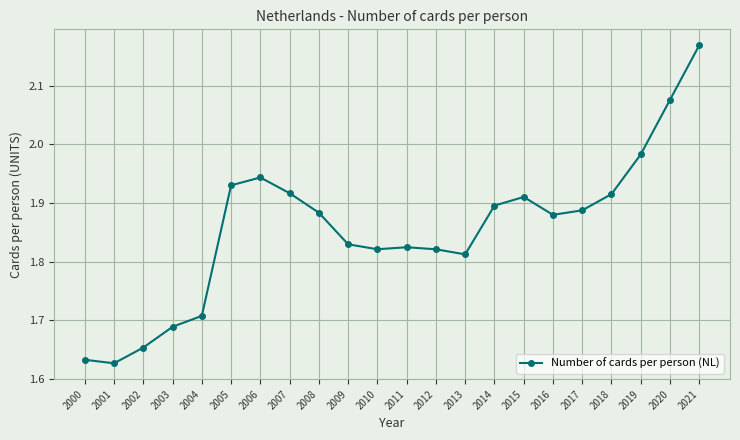

Which category has the highest value across all series?

2021